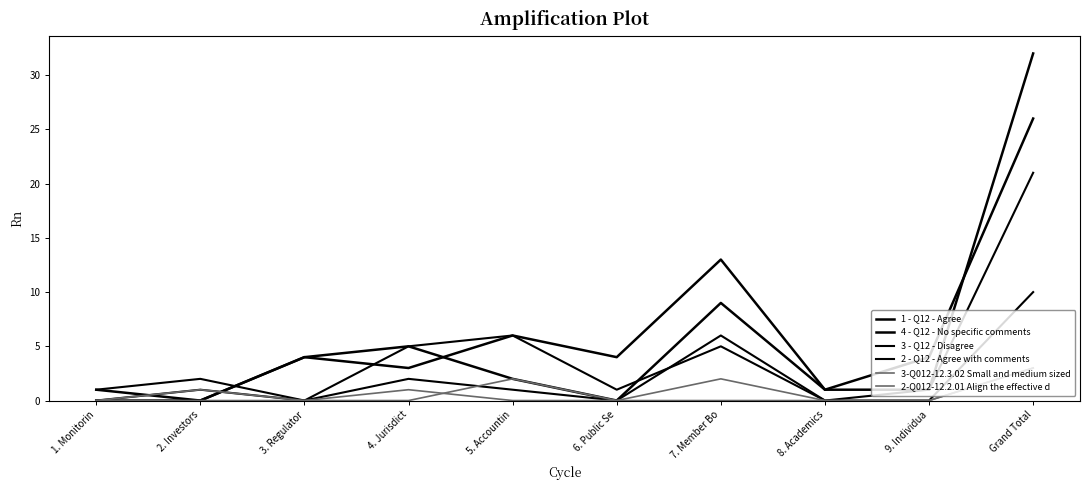

How many lines are shown in the chart?

6